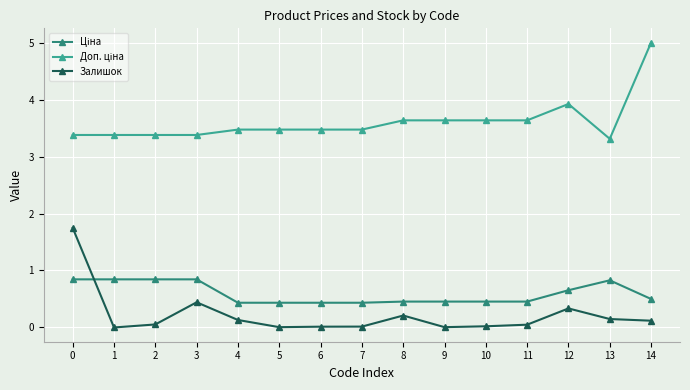

How many categories are shown in the chart?

15